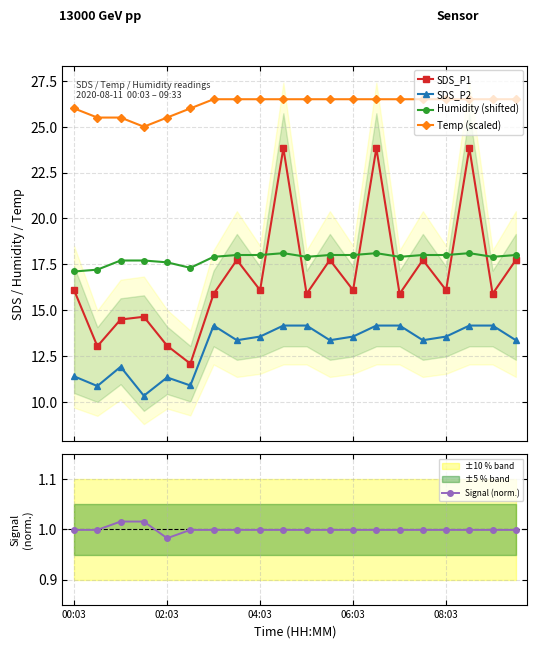

Is this an area chart (filled region under the line)?

No